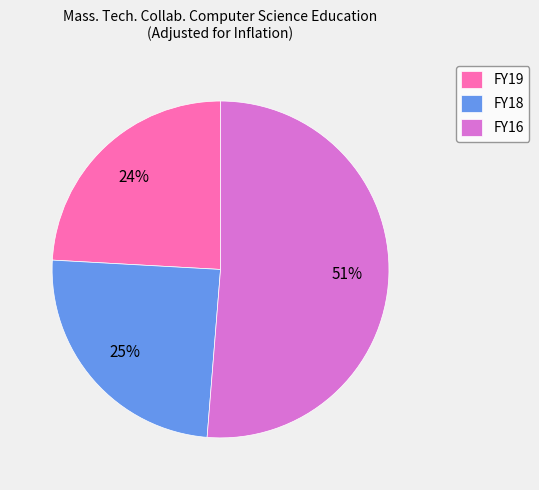

Which category has the biggest portion of the pie?

FY16